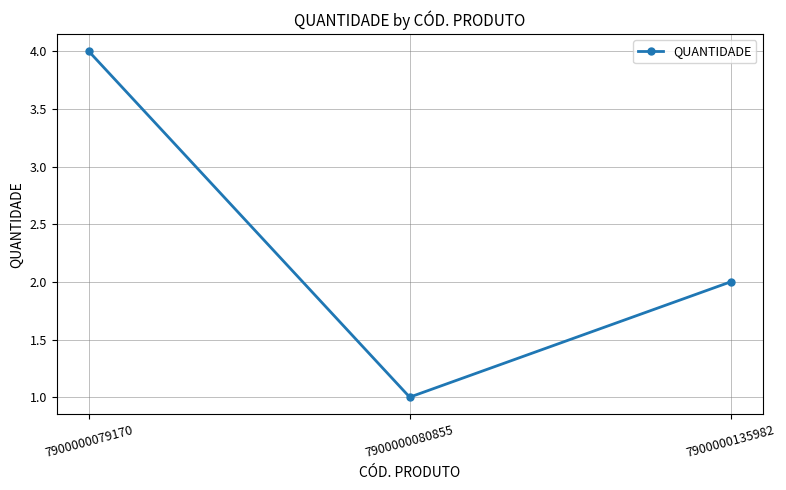

Reading left to right, extract all data points from this chart.

7900000079170=4	7900000080855=1	7900000135982=2